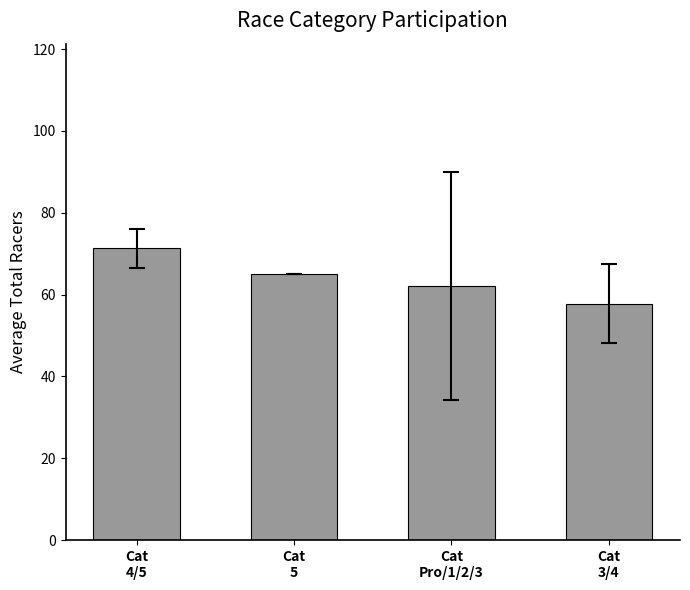

Rank the categories by value from lowest to highest.

Cat
3/4, Cat
Pro/1/2/3, Cat
5, Cat
4/5